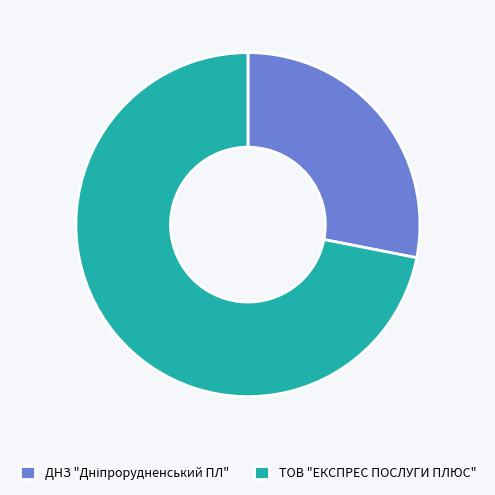

How many slices are in this pie chart?

2